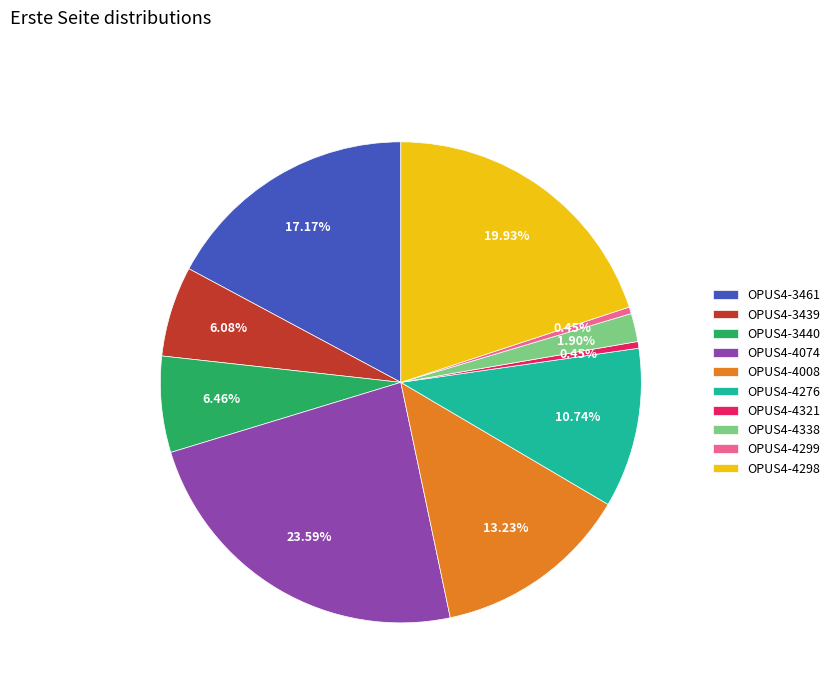

What percentage is the OPUS4-3439 slice, to the nearest percent?

6%